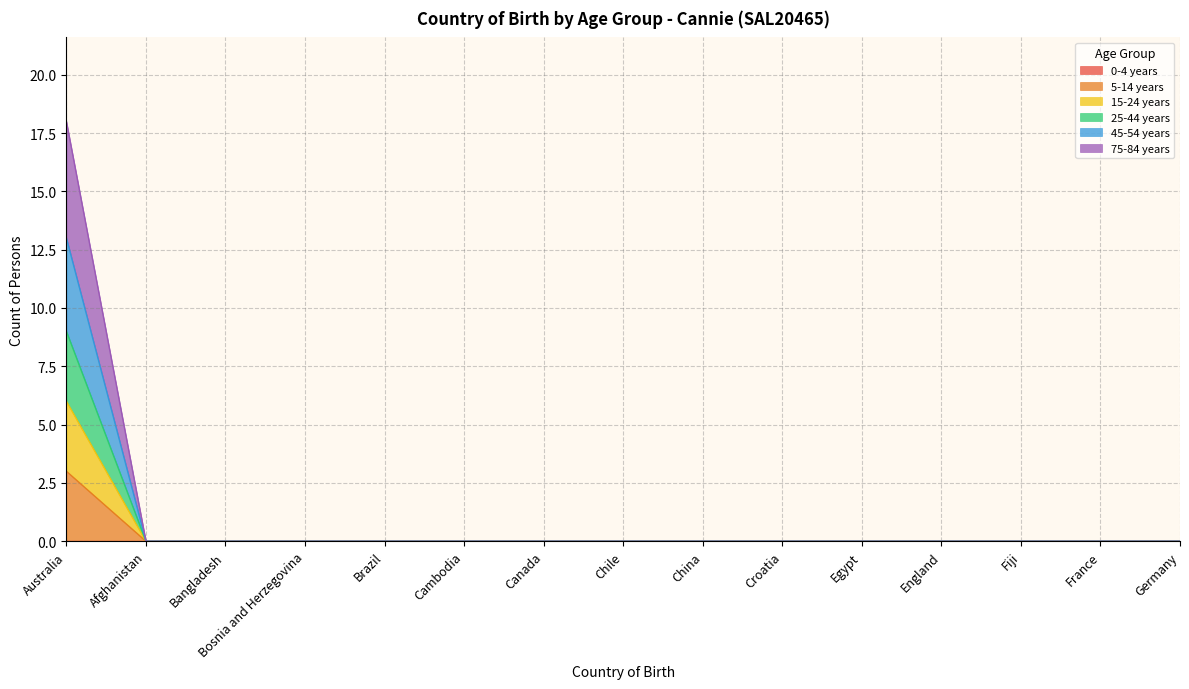

How many lines are shown in the chart?

6